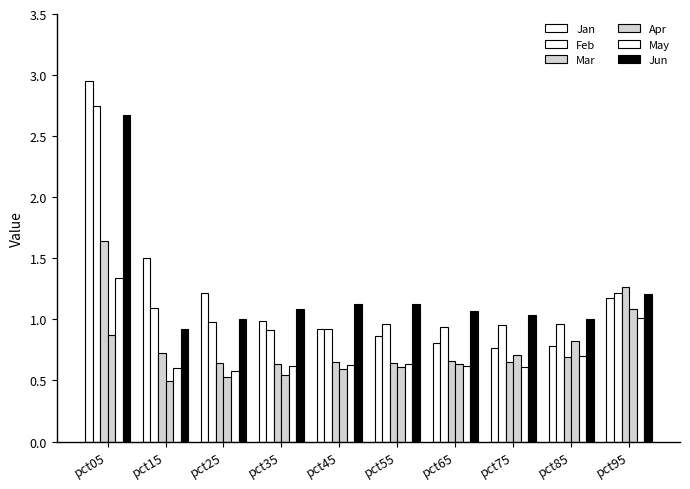

What is the difference between the maximum and second lowest values in the Apr series?

0.6